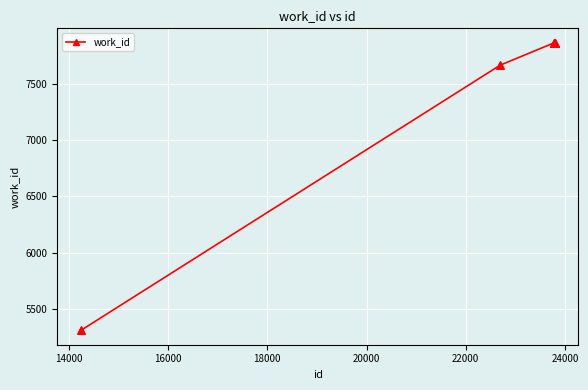

What is the difference between the maximum and minimum values?

2563